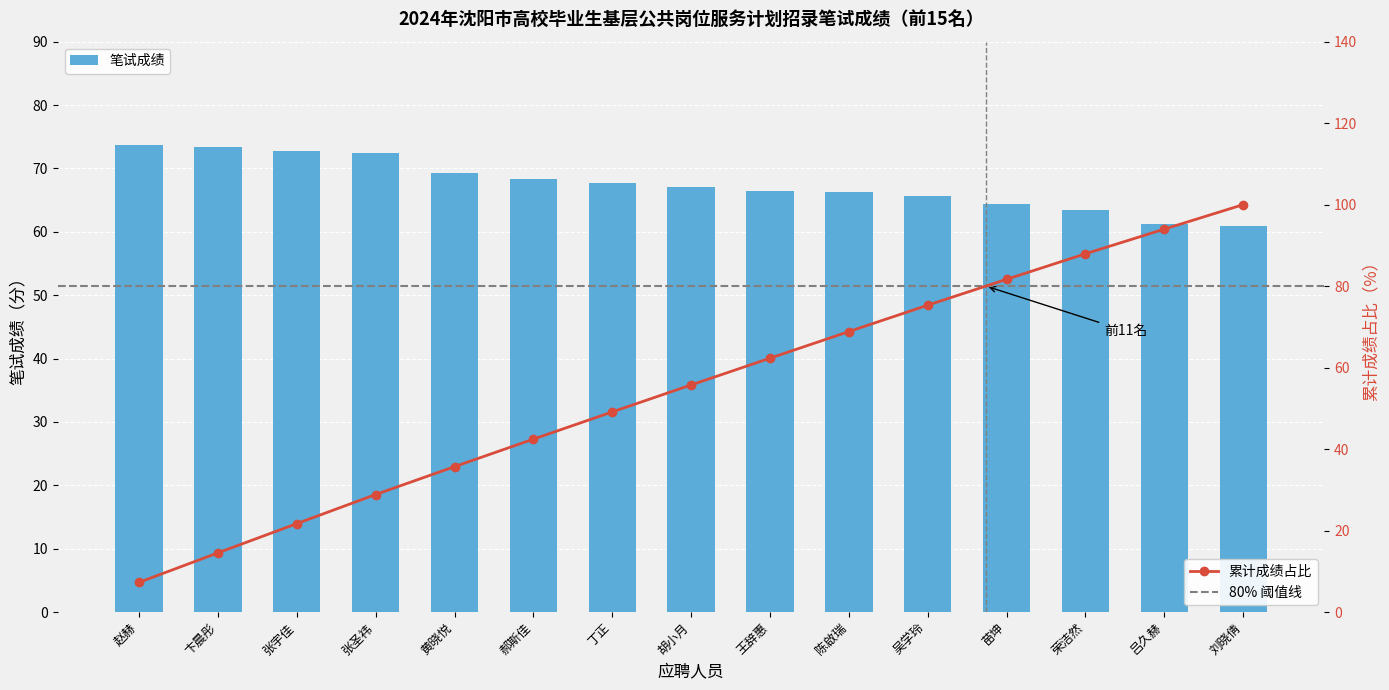

The value at 王辞惠 is 17.3. True or false?

False